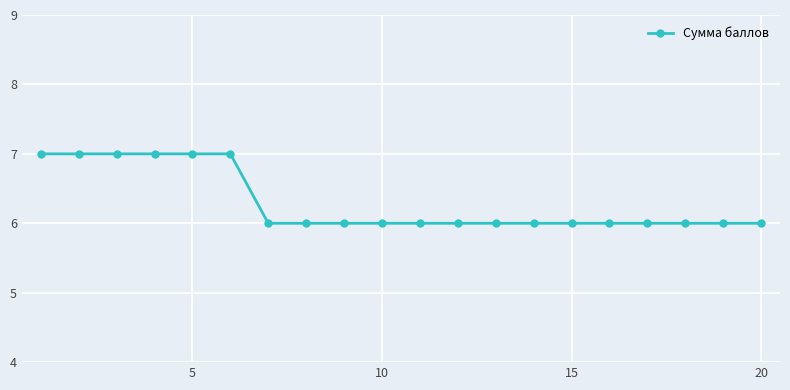

What is the minimum value shown in the chart?

6